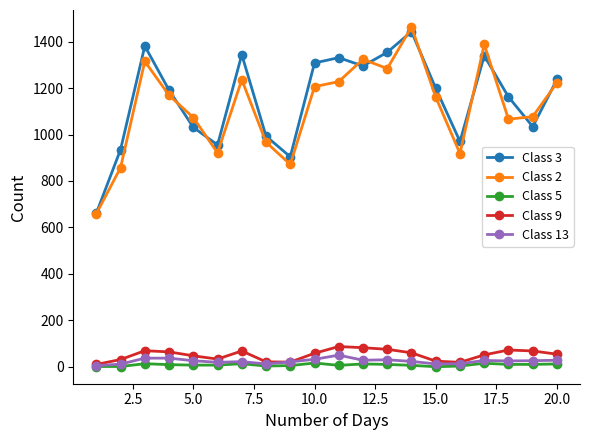

Which series has the widest spread of values?

Class 2